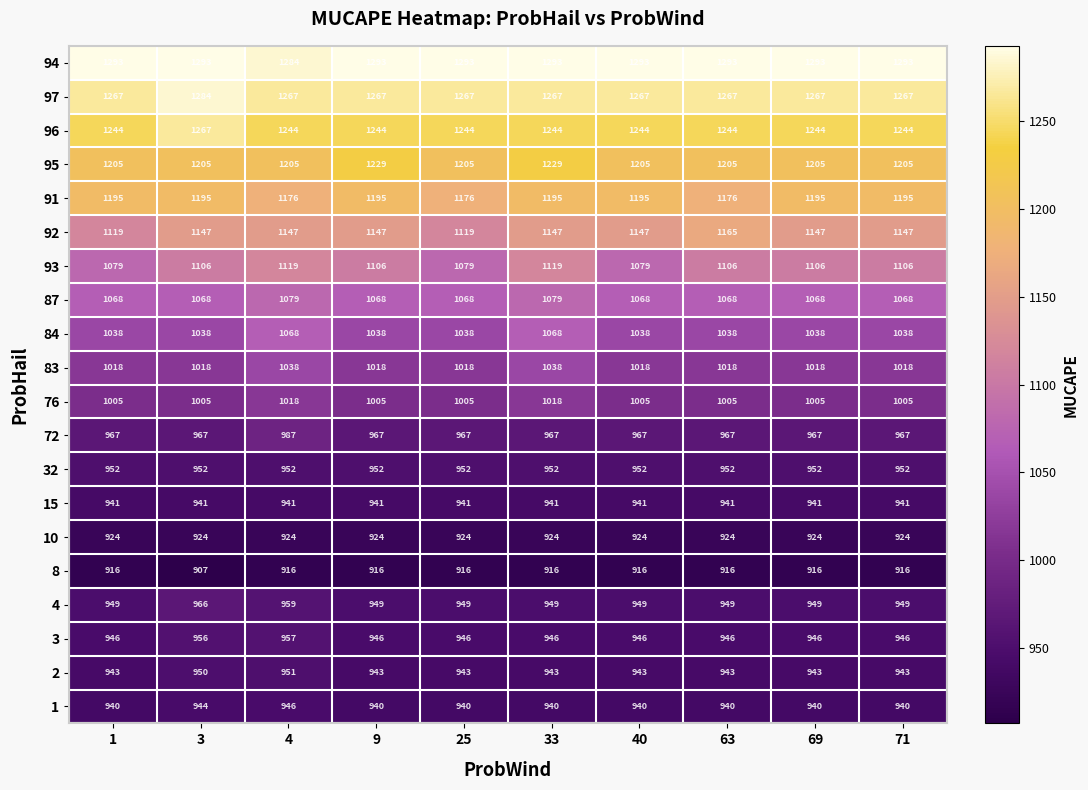

Between 9 and 63, which series saw the biggest shift?

95